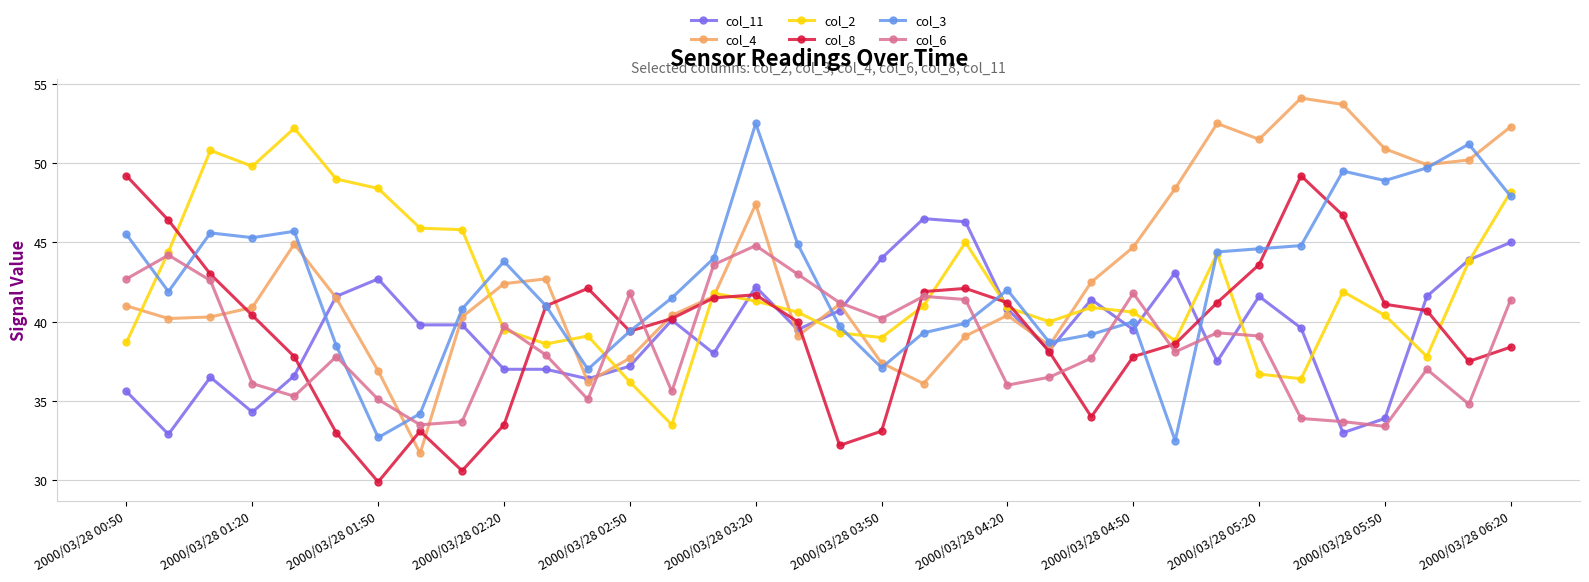

Which series has the widest spread of values?

col_4